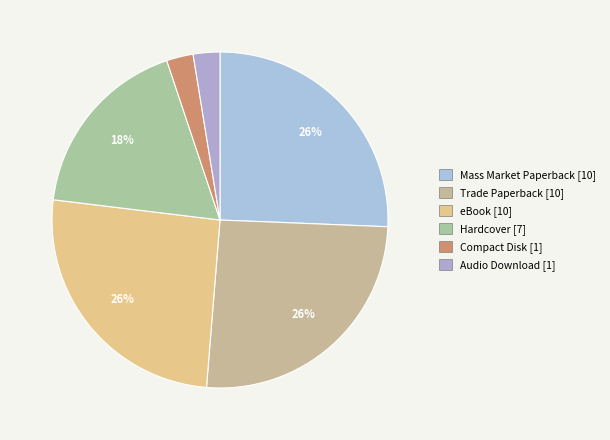

How many slices are in this pie chart?

6